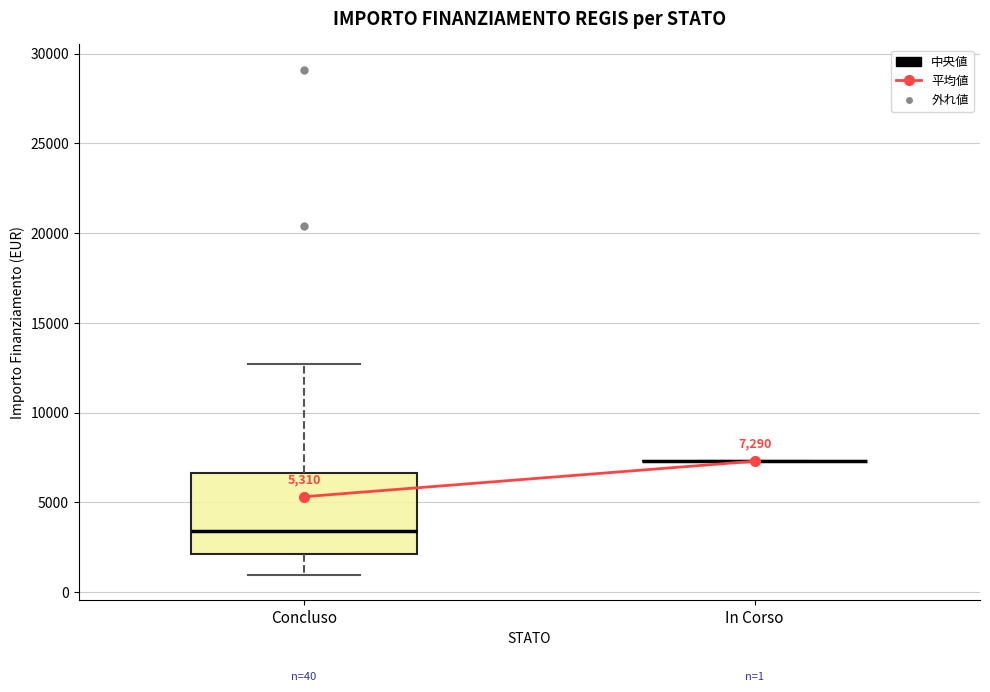

Comparing the boxes themselves (not the whiskers), which one is the tallest?

Concluso